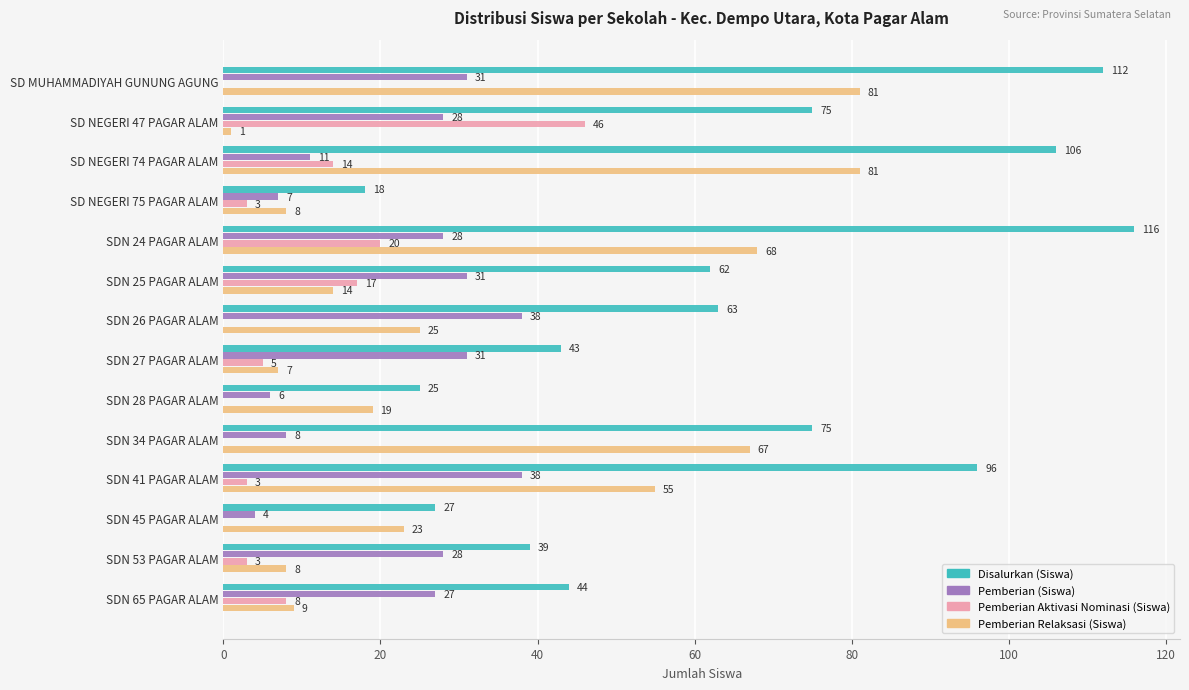

What is the maximum value for Pemberian (Siswa)?

38